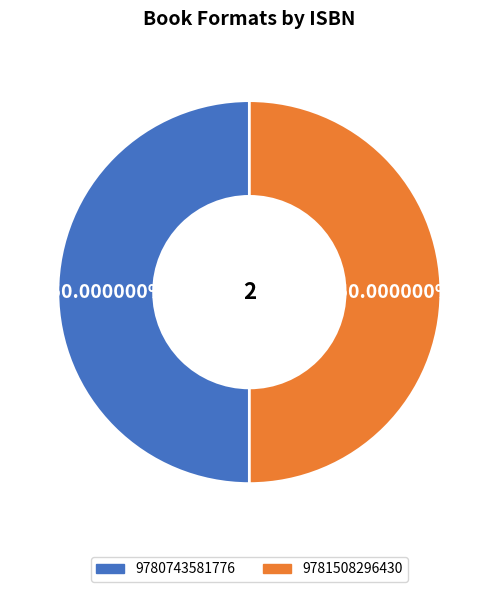

How many segments does this pie chart have?

2